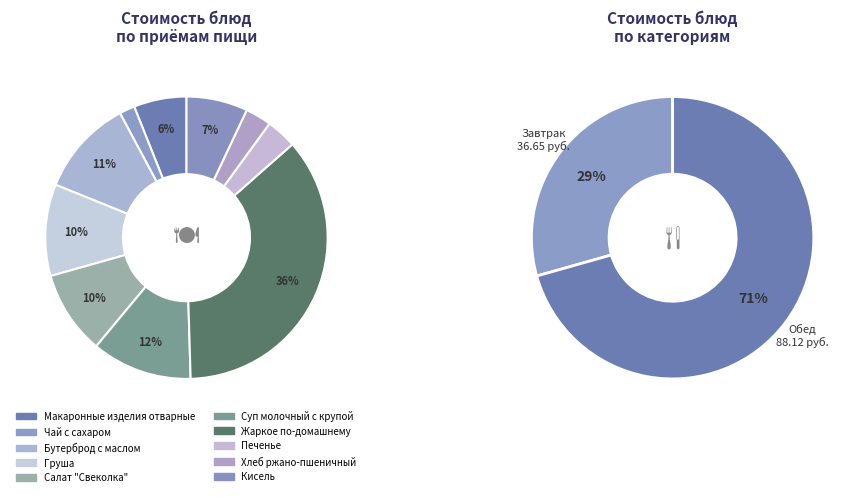

Between Макаронные изделия отварные and Суп молочный с крупой, which is larger?

Суп молочный с крупой